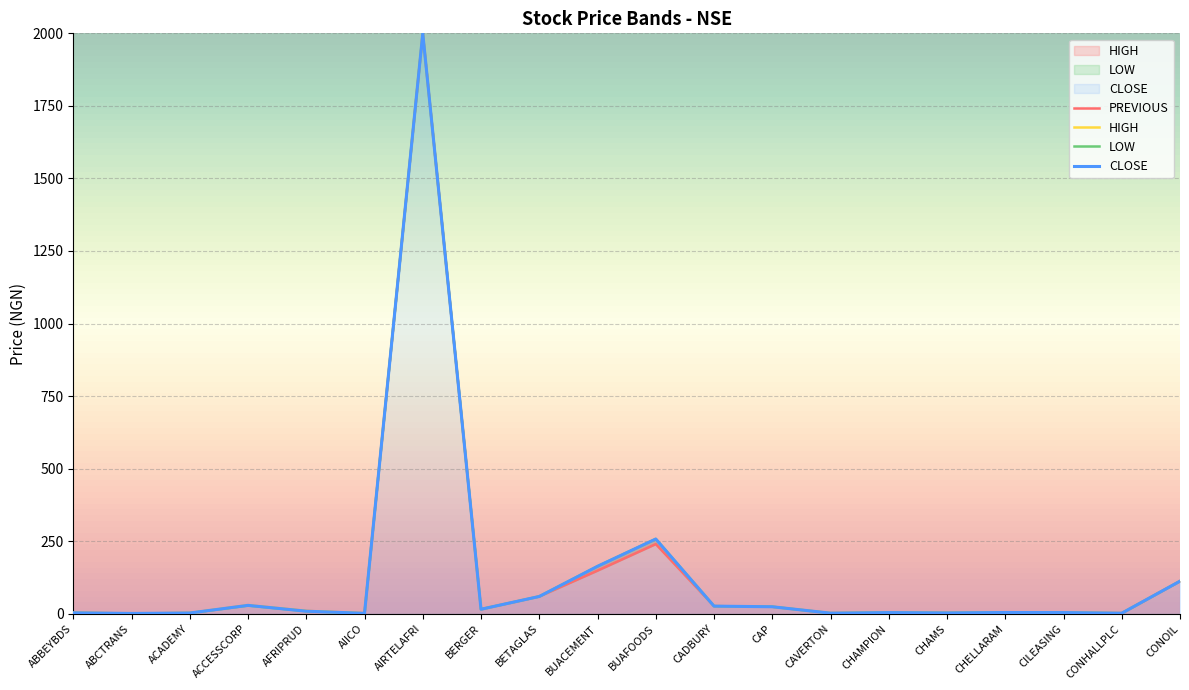

Between ACADEMY and CAVERTON, which series saw the biggest shift?

LOW